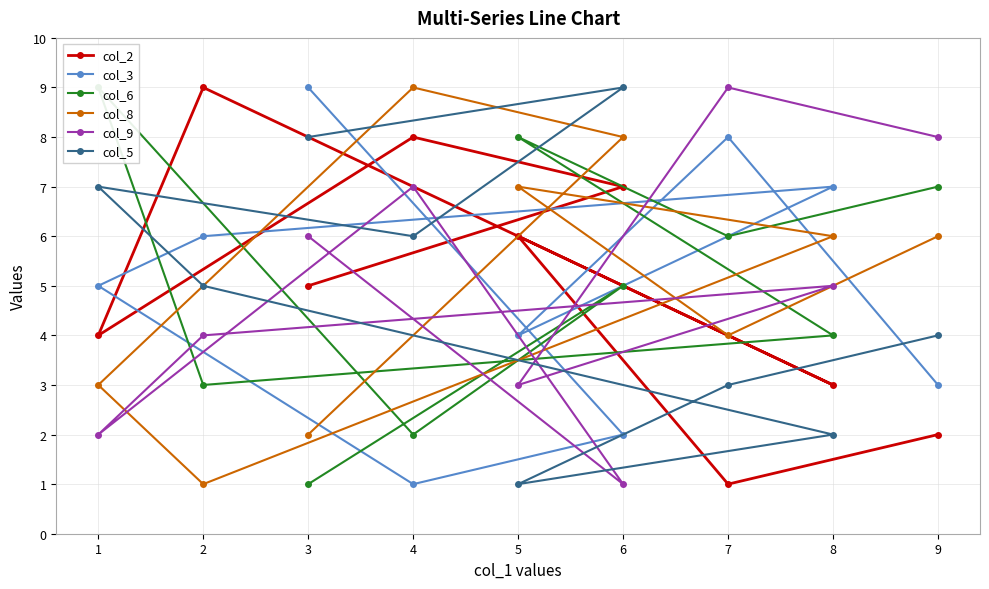

True or false: col_5 has a value of 1 at 2.

False